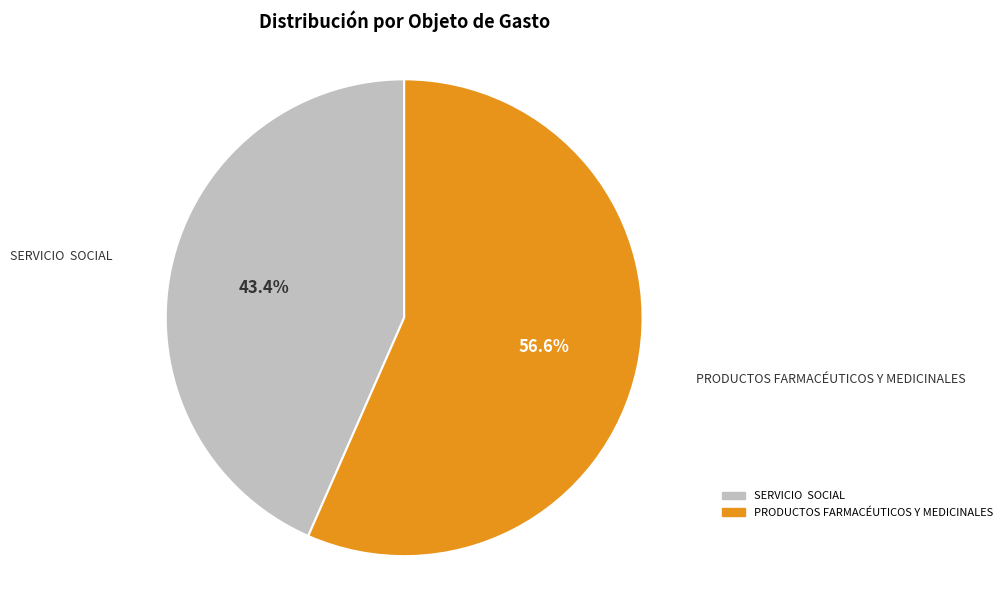

Between SERVICIO SOCIAL and PRODUCTOS FARMACÉUTICOS Y MEDICINALES, which is larger?

PRODUCTOS FARMACÉUTICOS Y MEDICINALES